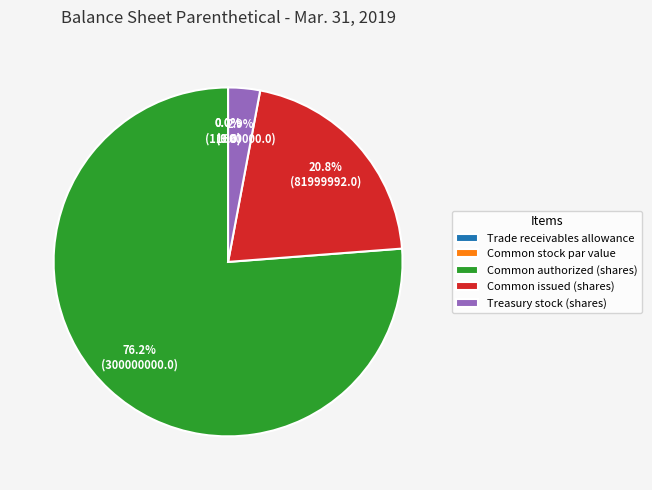

To the nearest percent, what is the average slice percentage?

20%